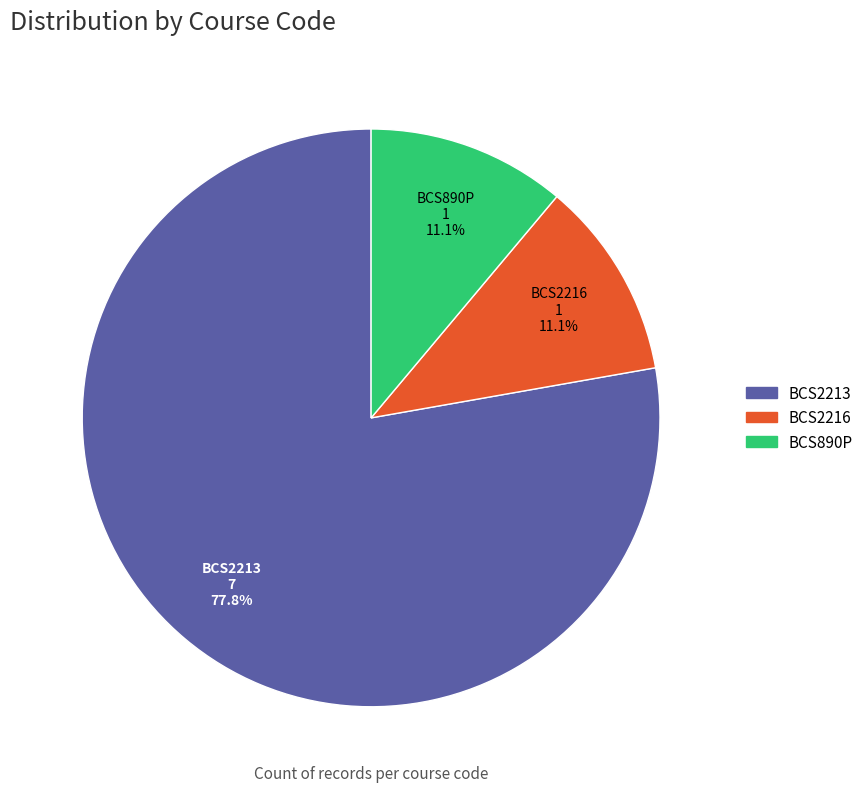

What percentage do BCS2213 and BCS2216 together represent?

88.9%